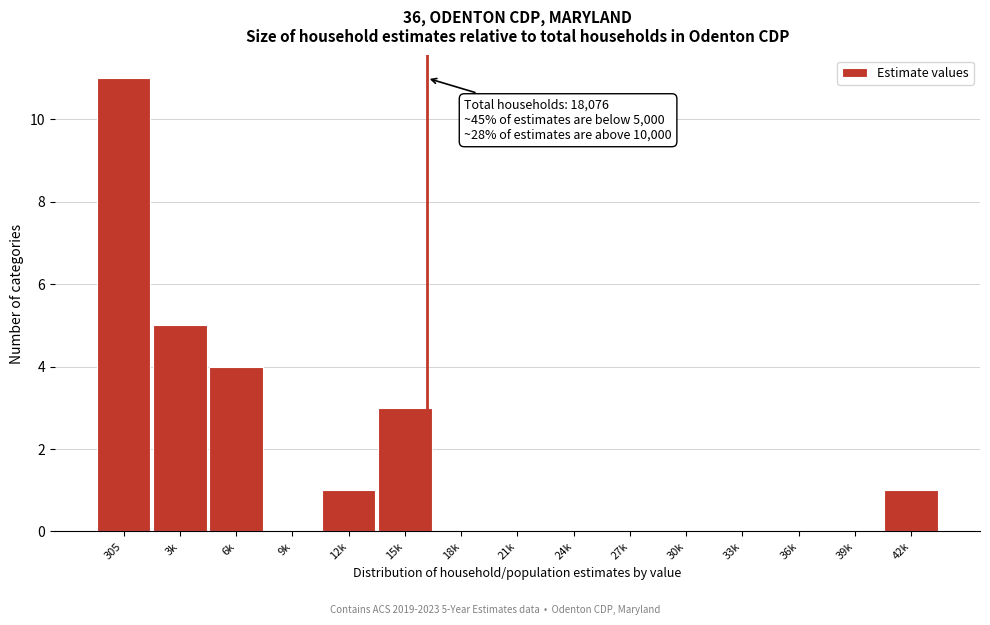

Reading left to right, what are all the values shown in this chart?

305=11	3k=5	6k=4	9k=0	12k=1	15k=3	18k=0	21k=0	24k=0	27k=0	30k=0	33k=0	36k=0	39k=0	42k=1